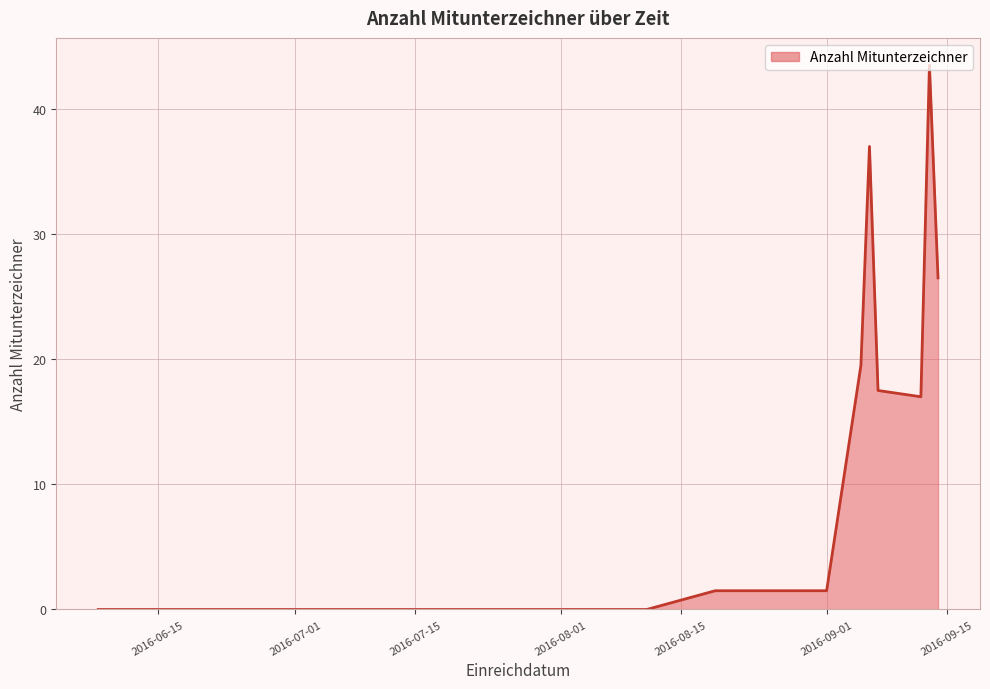

What is the greatest value displayed?

43.5